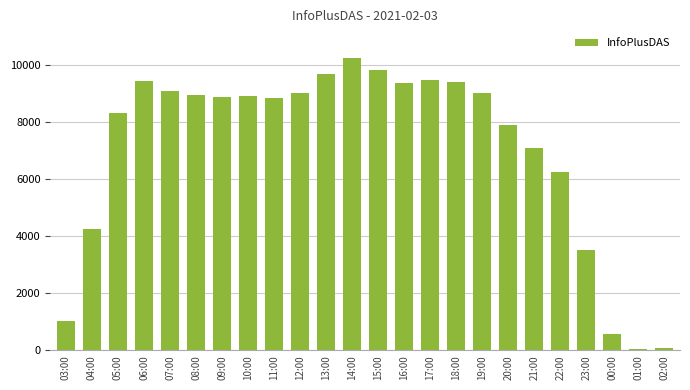

What is the greatest value displayed?

10266